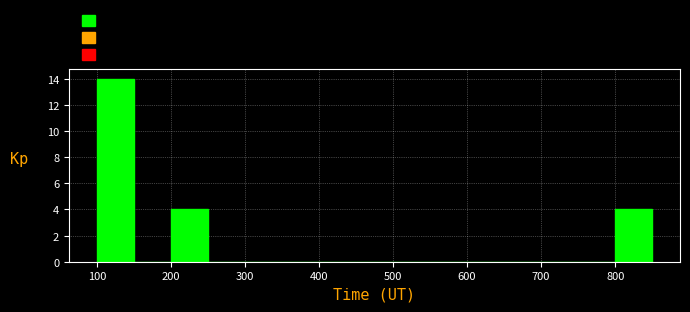

Reading left to right, transcribe this chart: for each bar, give the range it covers on the x-axis and its height. The values are not printed on the chart, so give them approximately, as read against the axis.

100 to 150: 14
150 to 200: 0
200 to 250: 4
250 to 300: 0
300 to 350: 0
350 to 400: 0
400 to 450: 0
450 to 500: 0
500 to 550: 0
550 to 600: 0
600 to 650: 0
650 to 700: 0
700 to 750: 0
750 to 800: 0
800 to 850: 4